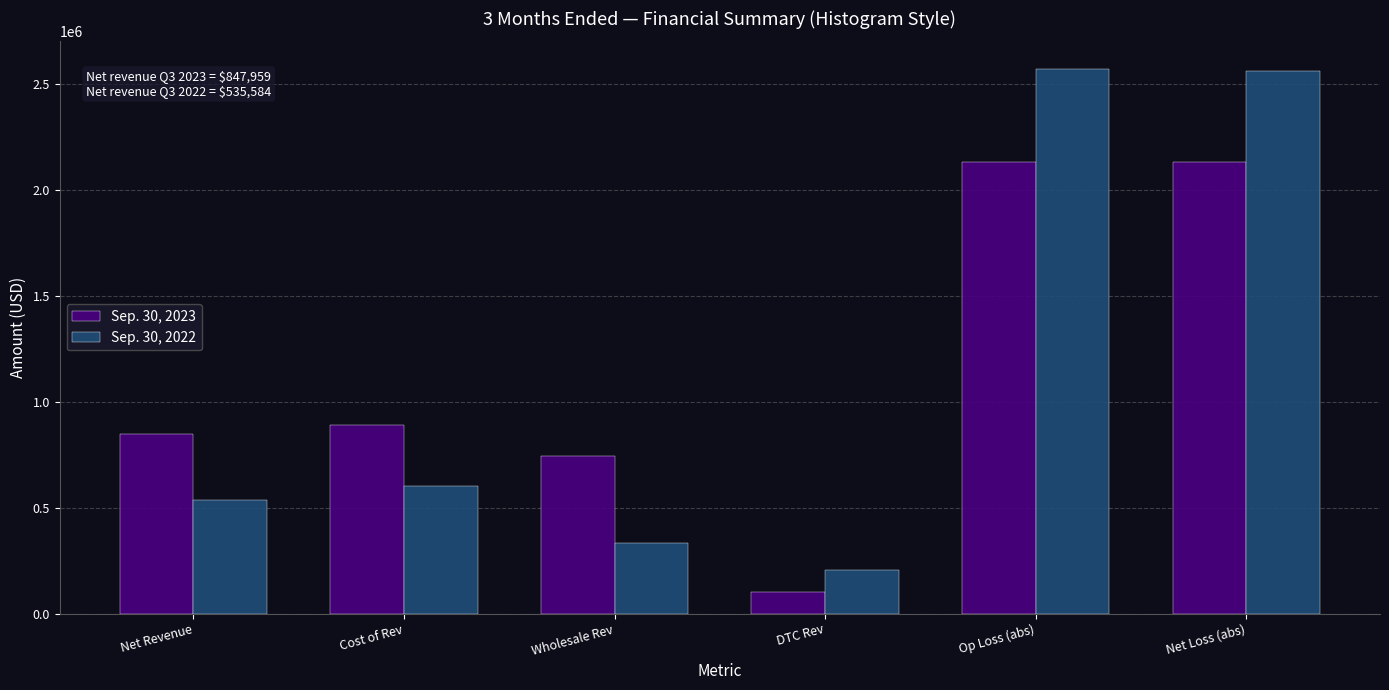

Is the value of Sep. 30, 2023 at Net Revenue greater than the value of Sep. 30, 2022 at Cost of Rev?

Yes